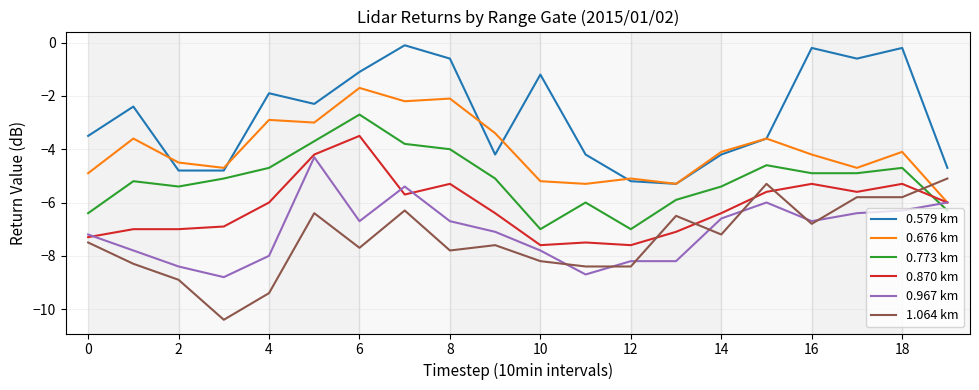

True or false: 0.967 km and 0.773 km cross at least once.

True